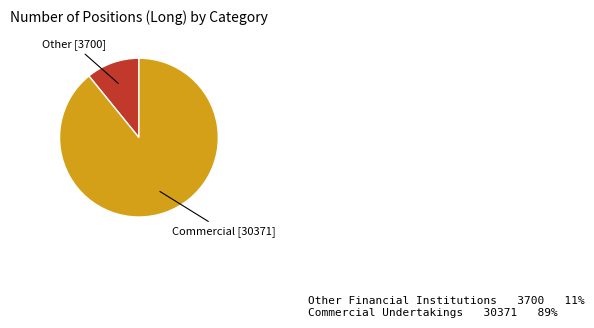

Does any single category account for the majority?

Yes